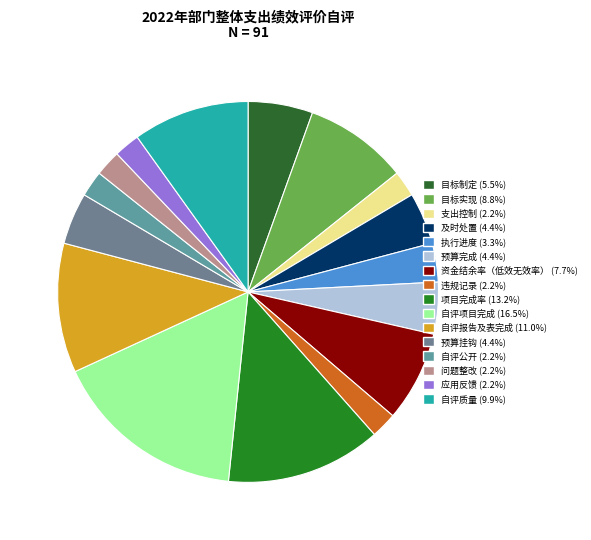

What is the smallest slice in the pie chart?

支出控制